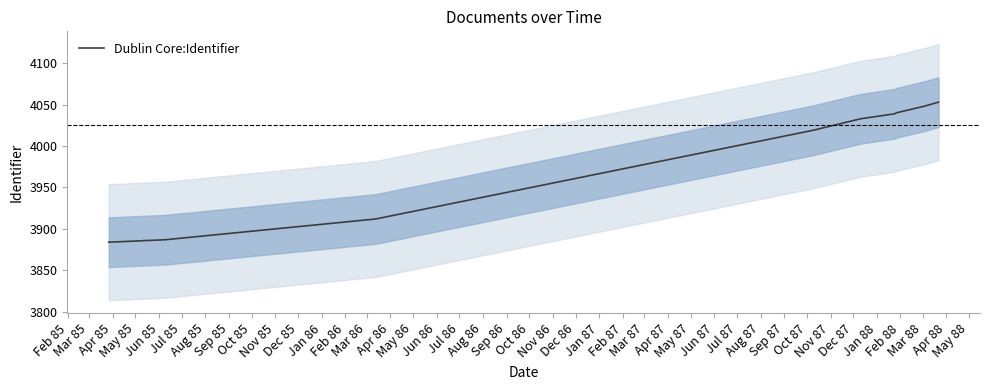

What is the maximum value for Dublin Core:Identifier?

4053.0